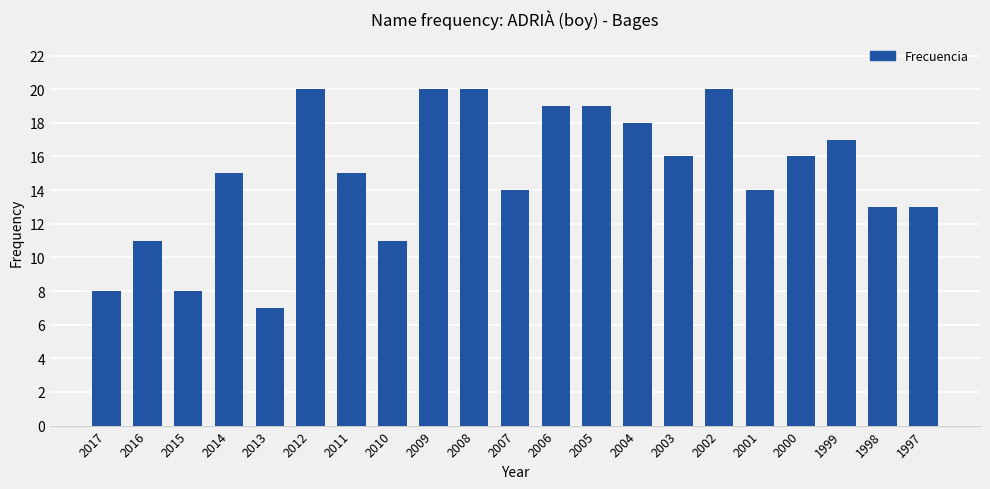

What is the greatest value displayed?

20